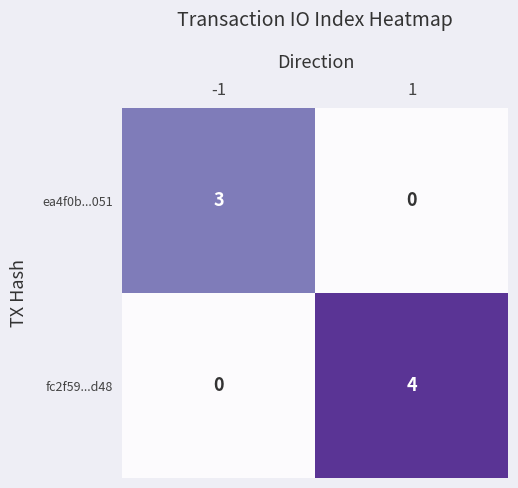

List the series in order of their peak value, lowest first.

ea4f0b...051, fc2f59...d48